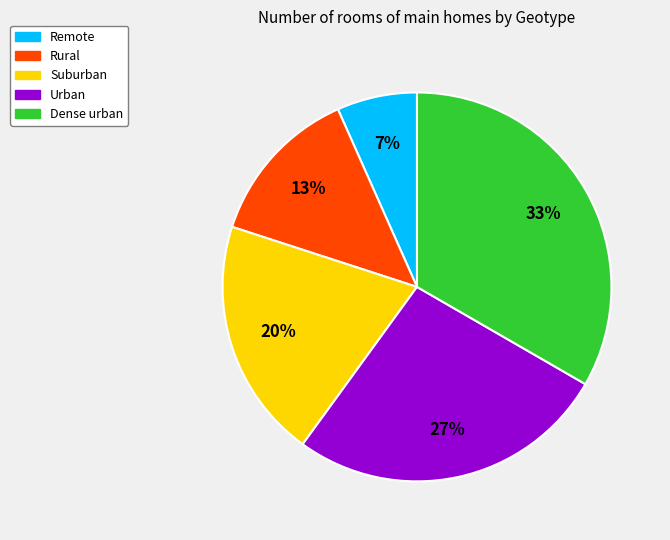

Combined, do Remote and Urban account for over 50%?

No